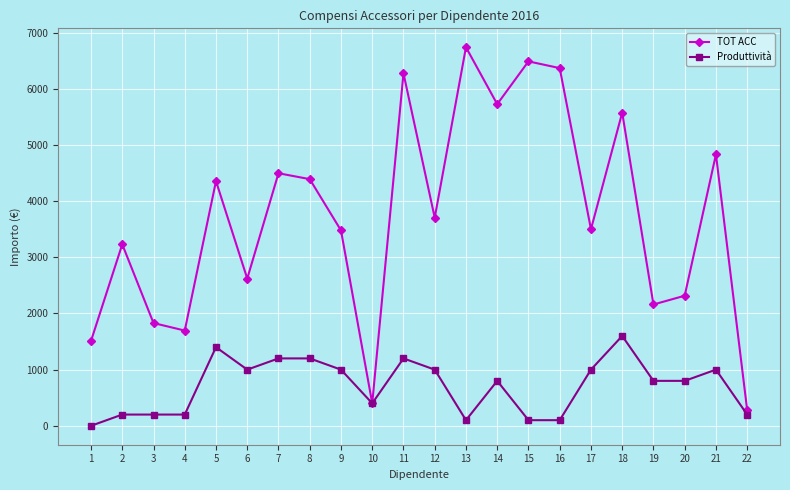

What is the difference between the highest and lowest values at 5?

2956.6